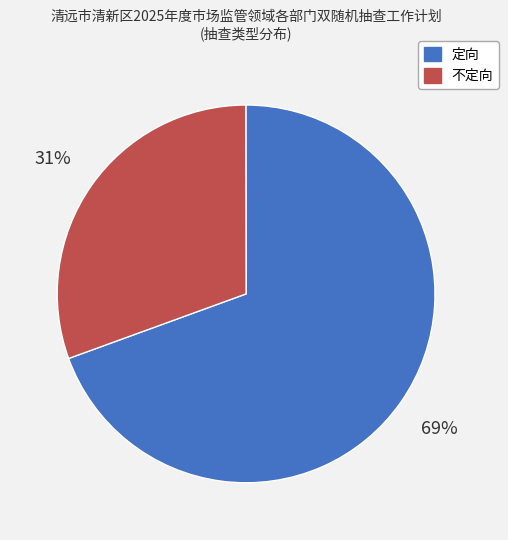

Which slice is the smallest?

不定向